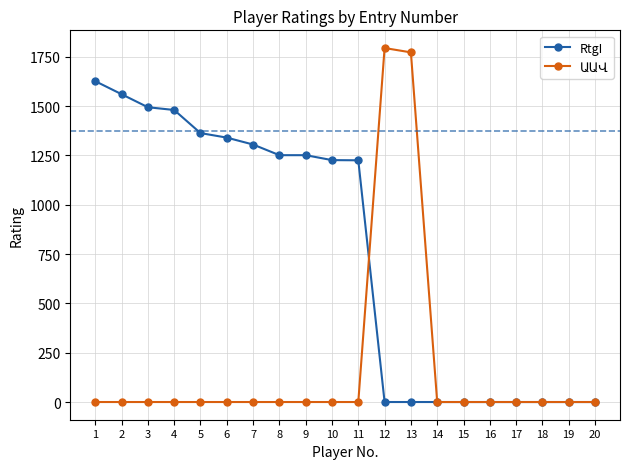

What is the maximum value for RtgI?

1626